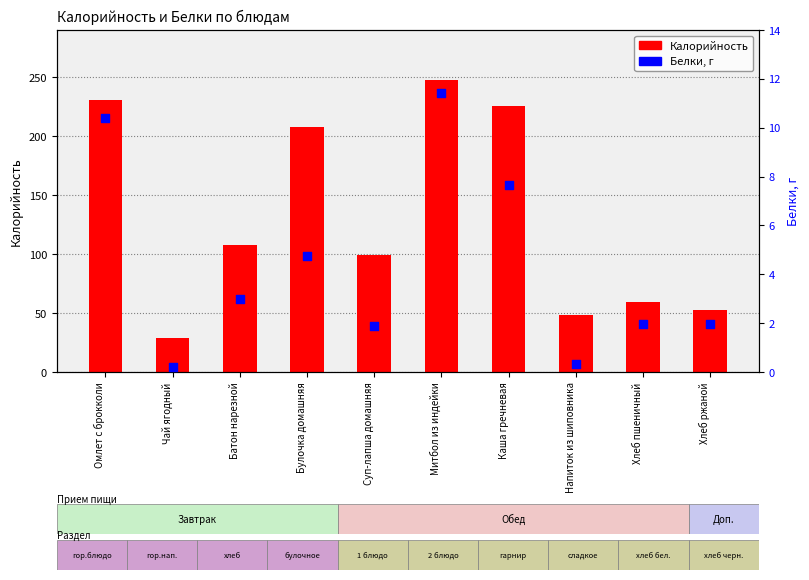

At which category is the sum across all series the highest?

Митбол из индейки